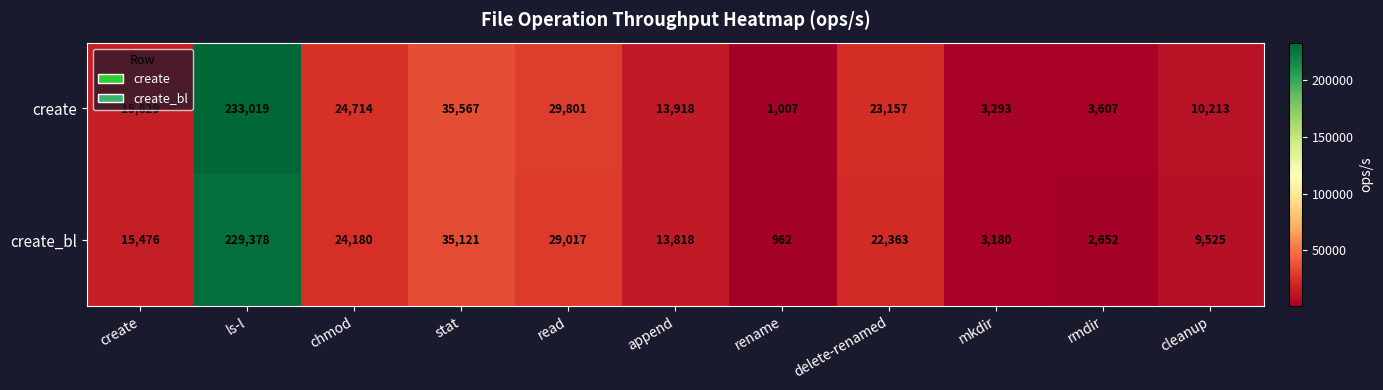

What is the spread (max minus min) of values at mkdir?

113